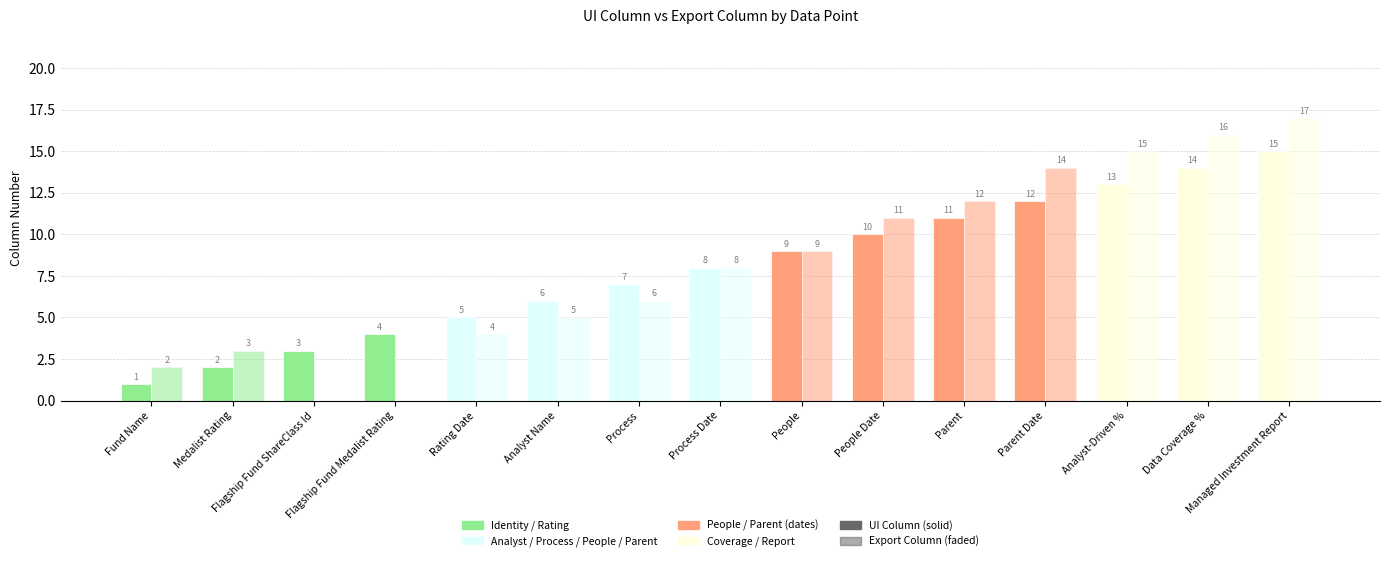

The value of UI Column at People is 13. True or false?

False